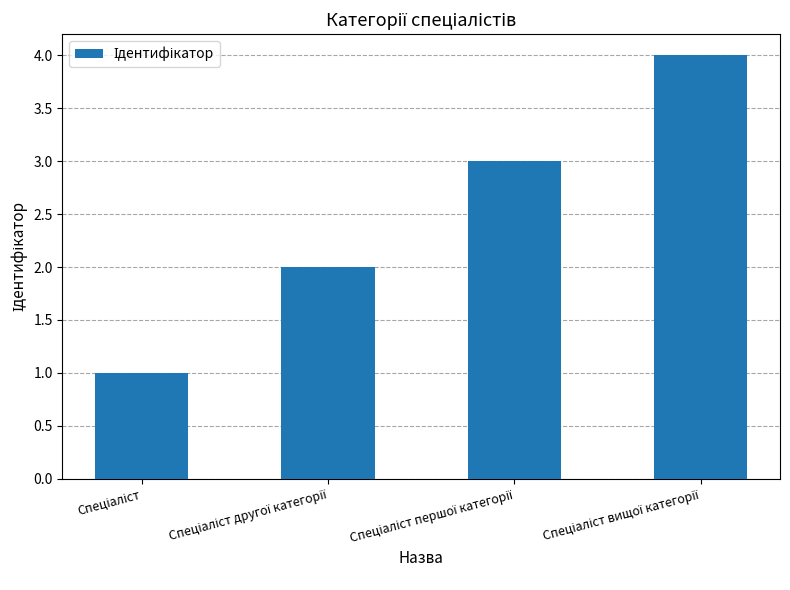

What is the sum of all values?

10